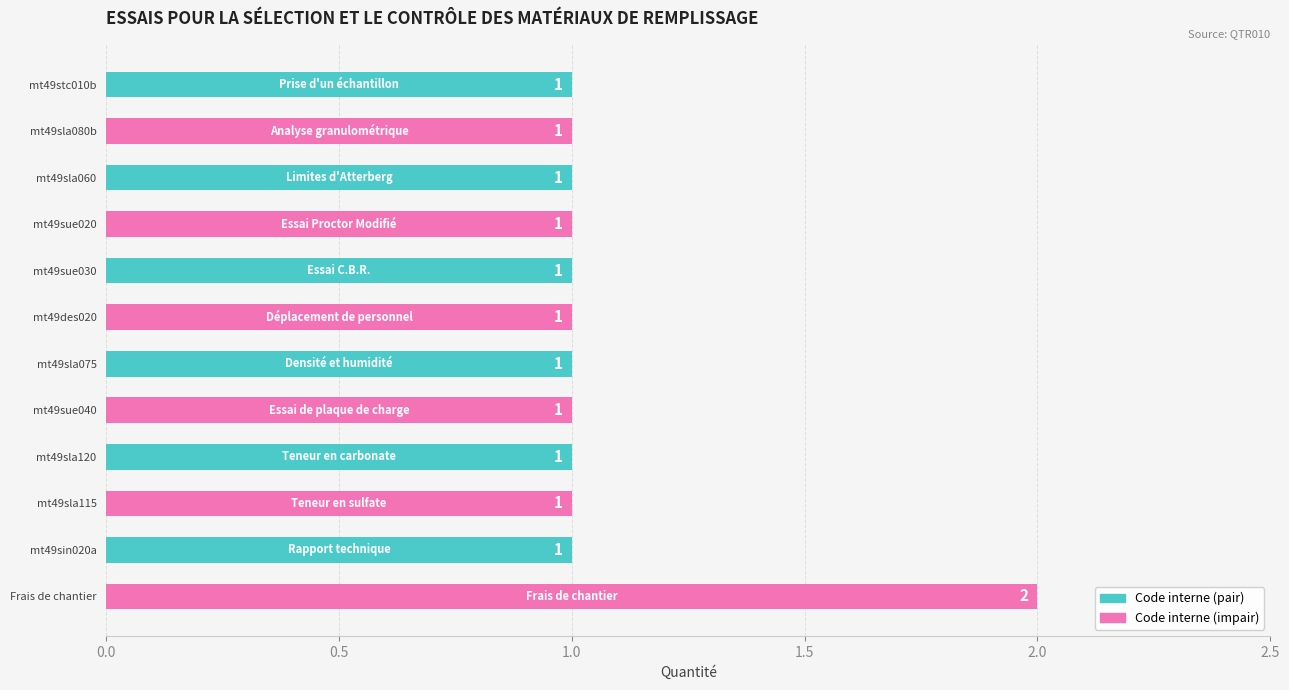

Reading bottom to top, what are all the values shown in this chart?

Frais de chantier=2	mt49sin020a=1	mt49sla115=1	mt49sla120=1	mt49sue040=1	mt49sla075=1	mt49des020=1	mt49sue030=1	mt49sue020=1	mt49sla060=1	mt49sla080b=1	mt49stc010b=1